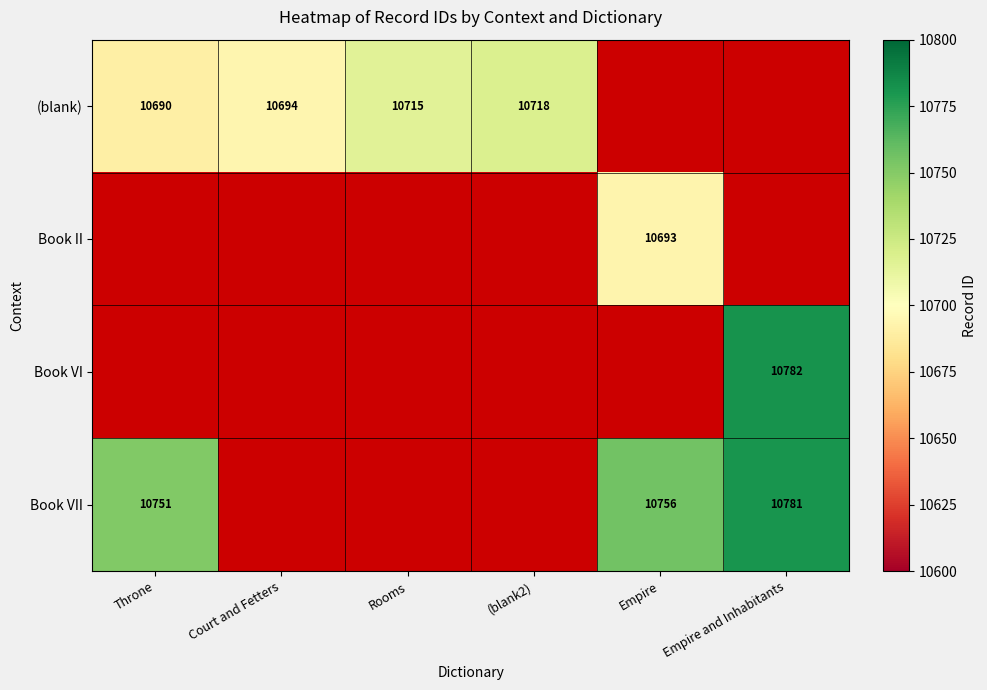

Which category has the highest value across all series?

Empire and Inhabitants